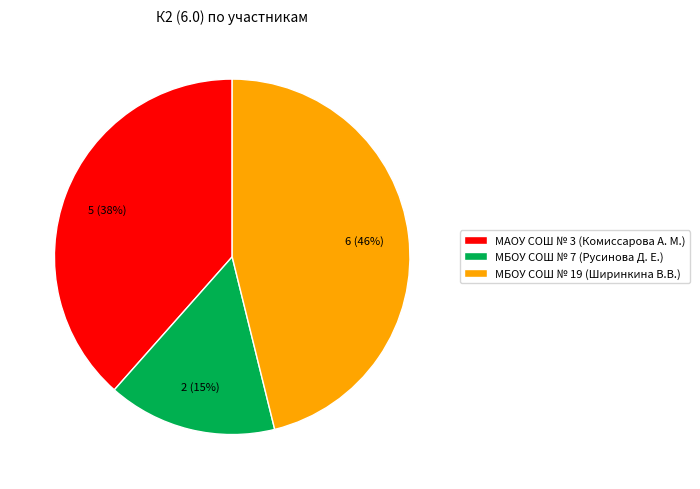

How many segments does this pie chart have?

3